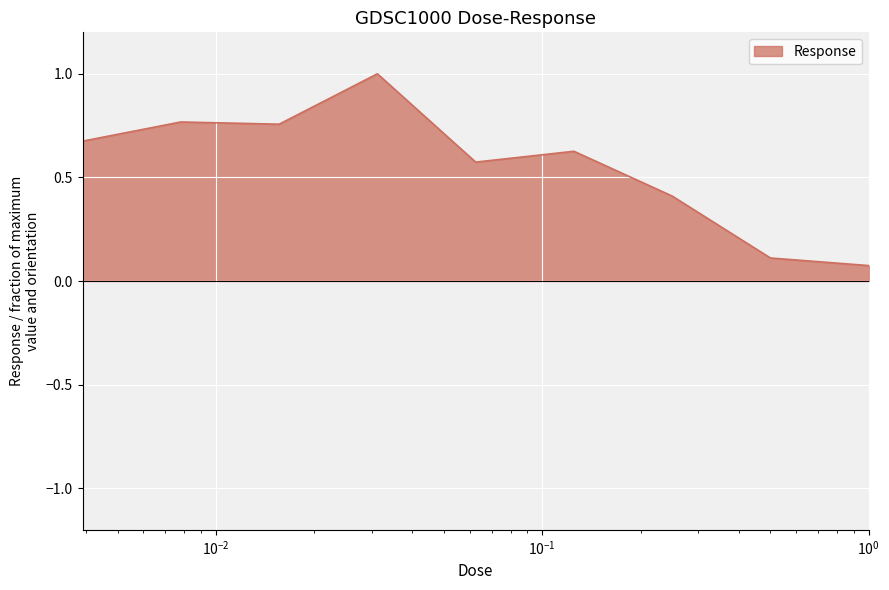

What is the maximum value shown in the chart?

1.0